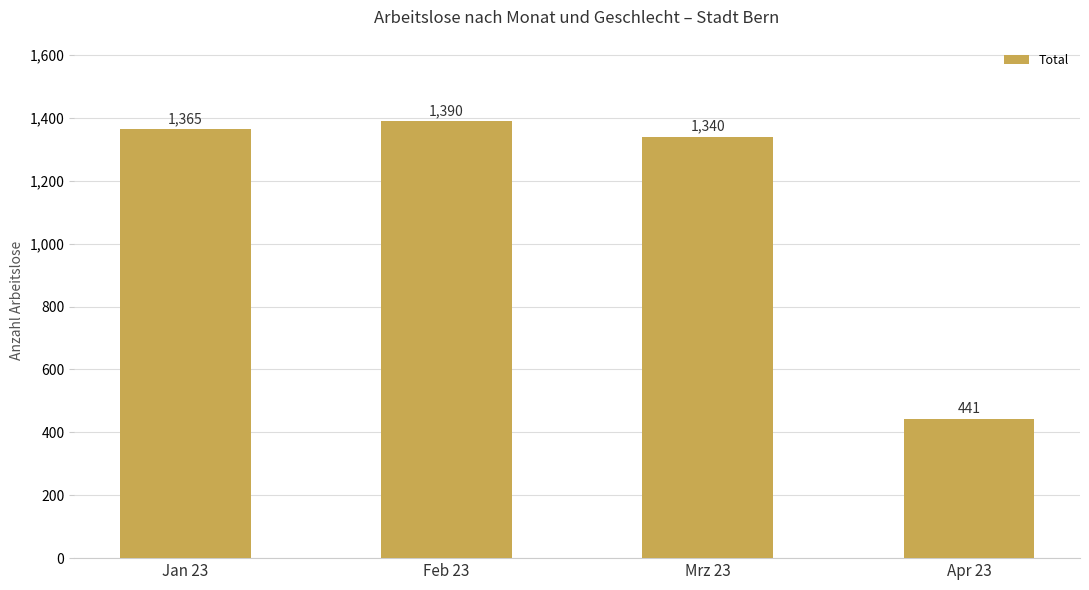

Which label corresponds to the smallest value in the chart?

Apr 23